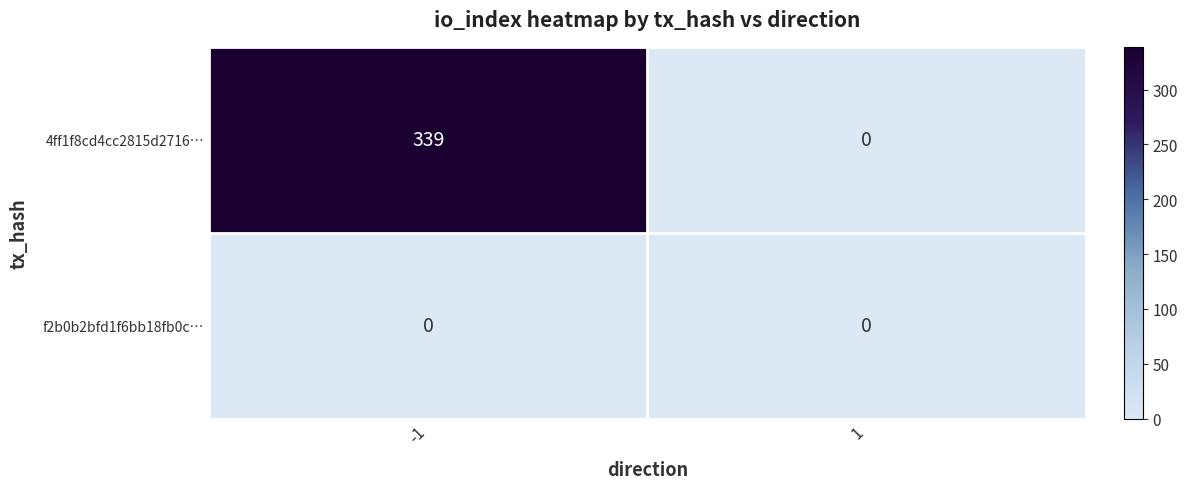

Rank the series by their maximum value, from lowest to highest.

f2b0b2bfd1f6bb18fb0c…, 4ff1f8cd4cc2815d2716…